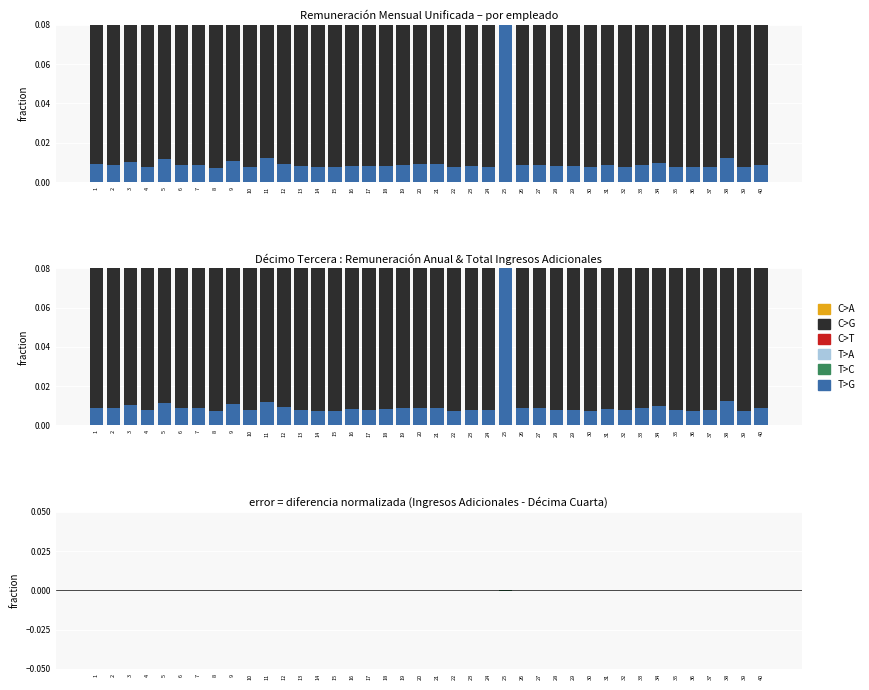

Reading right to left, list all the values displayed in this chart.

C>A: 40=0.0	39=0.0	38=0.0	37=0.0	36=0.0	35=0.0	34=0.0	33=0.0	32=0.0	31=0.0	30=0.0	29=0.0	28=0.0	27=0.0	26=0.0	25=-0.0	24=0.0	23=0.0	22=0.0	21=0.0	20=0.0	19=0.0	18=0.0	17=0.0	16=0.0	15=0.0	14=0.0	13=0.0	12=0.0	11=0.0	10=0.0	9=0.0	8=0.0	7=0.0	6=0.0	5=0.0	4=0.0	3=0.0	2=0.0	1=0.0
C>G: 40=0.0	39=0.0	38=0.0	37=0.0	36=0.0	35=0.0	34=0.0	33=0.0	32=0.0	31=0.0	30=0.0	29=0.0	28=0.0	27=0.0	26=0.0	25=-0.0	24=0.0	23=0.0	22=0.0	21=0.0	20=0.0	19=0.0	18=0.0	17=0.0	16=0.0	15=0.0	14=0.0	13=0.0	12=0.0	11=0.0	10=0.0	9=0.0	8=0.0	7=0.0	6=0.0	5=0.0	4=0.0	3=0.0	2=0.0	1=0.0
C>T: 40=0.0	39=0.0	38=0.0	37=0.0	36=0.0	35=0.0	34=0.0	33=0.0	32=0.0	31=0.0	30=0.0	29=0.0	28=0.0	27=0.0	26=0.0	25=-0.0	24=0.0	23=0.0	22=0.0	21=0.0	20=0.0	19=0.0	18=0.0	17=0.0	16=0.0	15=0.0	14=0.0	13=0.0	12=0.0	11=0.0	10=0.0	9=0.0	8=0.0	7=0.0	6=0.0	5=0.0	4=0.0	3=0.0	2=0.0	1=0.0
T>A: 40=0.0	39=0.0	38=0.0	37=0.0	36=0.0	35=0.0	34=0.0	33=0.0	32=0.0	31=0.0	30=0.0	29=0.0	28=0.0	27=0.0	26=0.0	25=0.0	24=0.0	23=0.0	22=0.0	21=0.0	20=0.0	19=0.0	18=0.0	17=0.0	16=0.0	15=0.0	14=0.0	13=0.0	12=0.0	11=0.0	10=0.0	9=0.0	8=0.0	7=0.0	6=0.0	5=0.0	4=0.0	3=0.0	2=0.0	1=0.0
T>C: 40=-0.0	39=-0.0	38=0.0	37=-0.0	36=-0.0	35=-0.0	34=-0.0	33=-0.0	32=-0.0	31=-0.0	30=-0.0	29=-0.0	28=-0.0	27=-0.0	26=-0.0	25=-0.0	24=-0.0	23=-0.0	22=-0.0	21=-0.0	20=-0.0	19=-0.0	18=-0.0	17=-0.0	16=-0.0	15=-0.0	14=-0.0	13=-0.0	12=-0.0	11=-0.0	10=-0.0	9=-0.0	8=-0.0	7=-0.0	6=-0.0	5=-0.0	4=-0.0	3=-0.0	2=-0.0	1=-0.0
T>G: 40=0.0	39=0.0	38=0.0	37=0.0	36=0.0	35=0.0	34=0.0	33=0.0	32=0.0	31=0.0	30=0.0	29=0.0	28=0.0	27=0.0	26=0.0	25=0.0	24=0.0	23=0.0	22=0.0	21=0.0	20=0.0	19=0.0	18=0.0	17=0.0	16=0.0	15=0.0	14=0.0	13=0.0	12=0.0	11=0.0	10=0.0	9=0.0	8=0.0	7=0.0	6=0.0	5=0.0	4=0.0	3=0.0	2=0.0	1=0.0